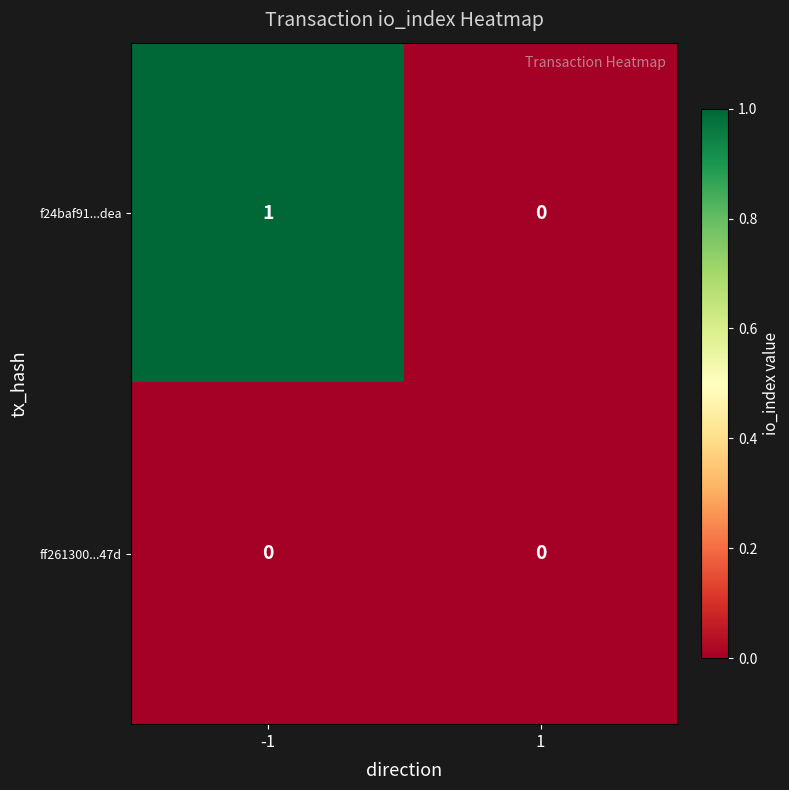

How many positive values does the f24baf91...dea series have?

1